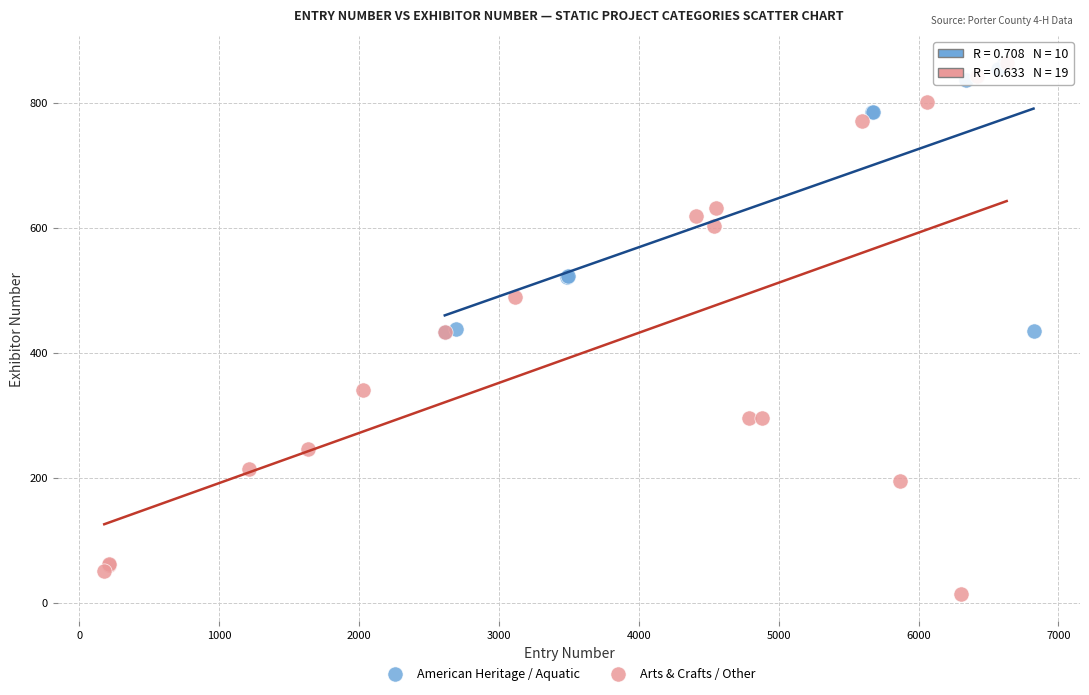

What are all the series names shown in the legend?

American Heritage / Aquatic, Arts & Crafts / Other